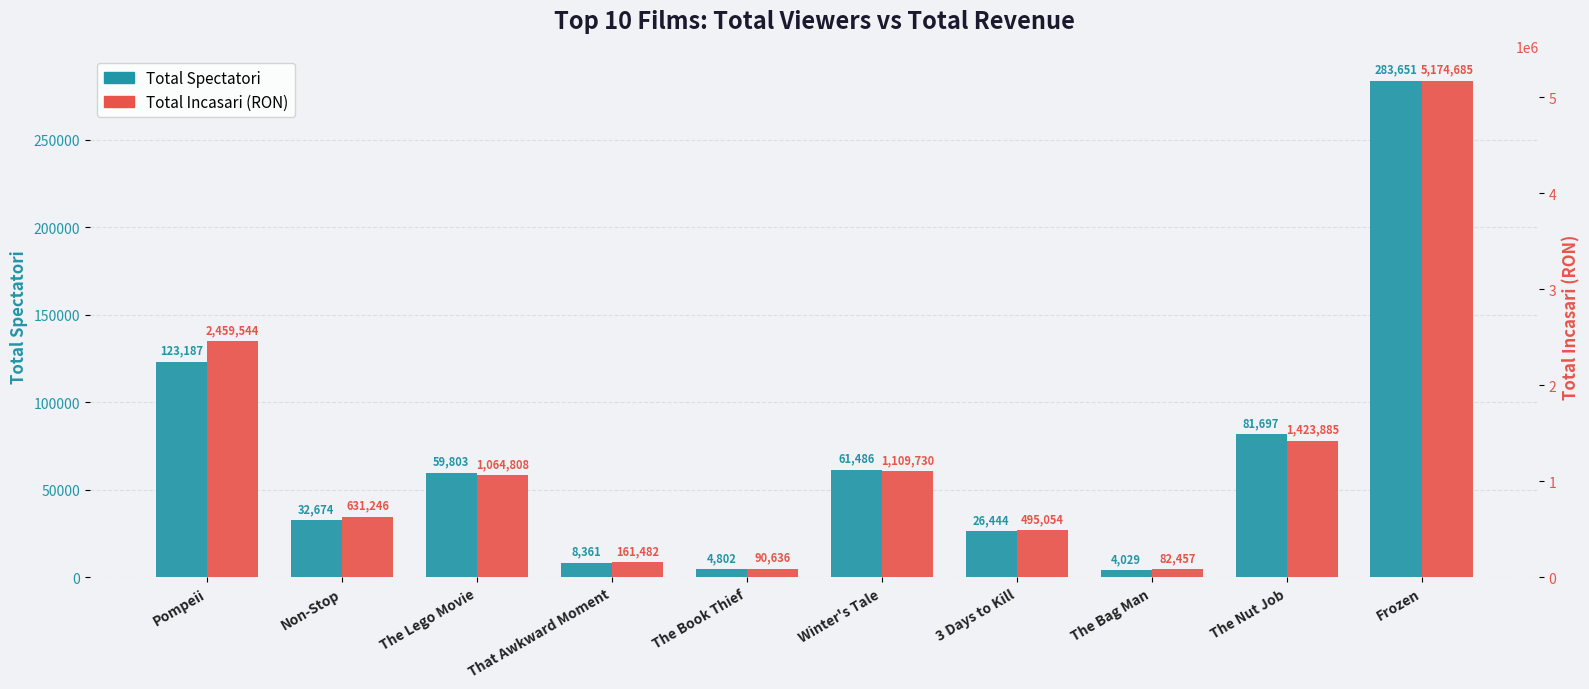

What is the minimum value shown in the chart?

4029